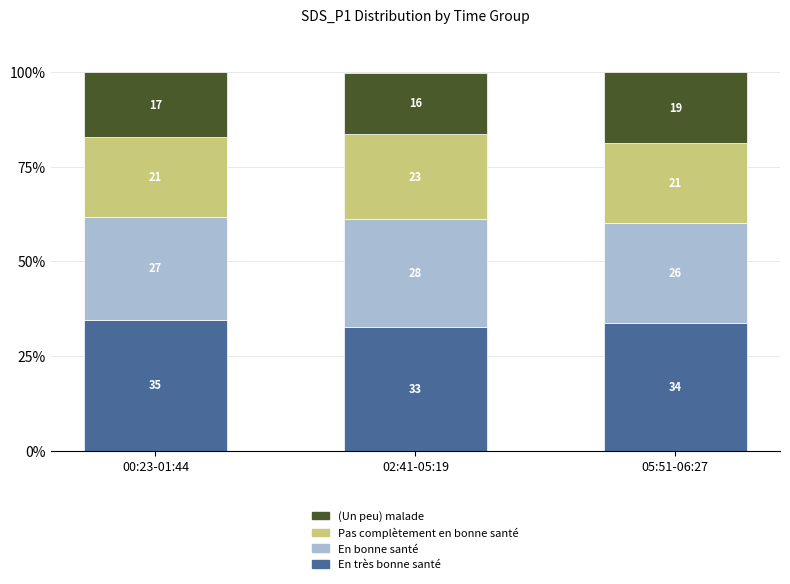

What is the label of the 3rd bar from the right?

00:23-01:44